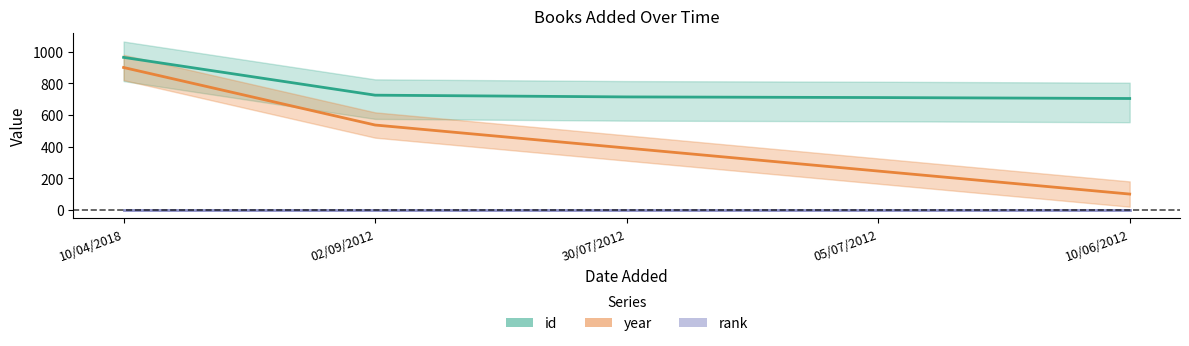

At 02/09/2012, list the series in order from largest to smallest.

id, year